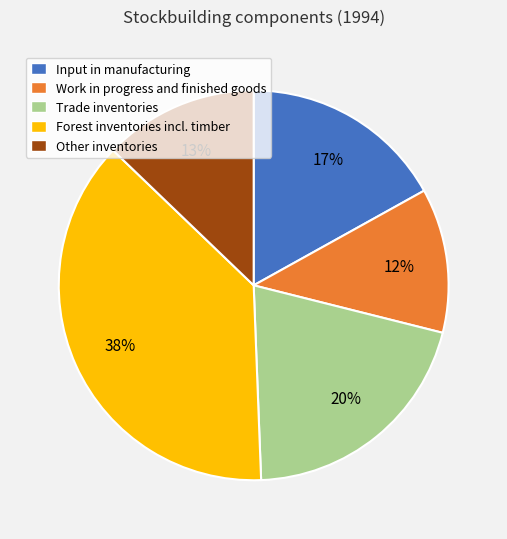

The Forest inventories incl. timber slice represents 38% of the pie. True or false?

True